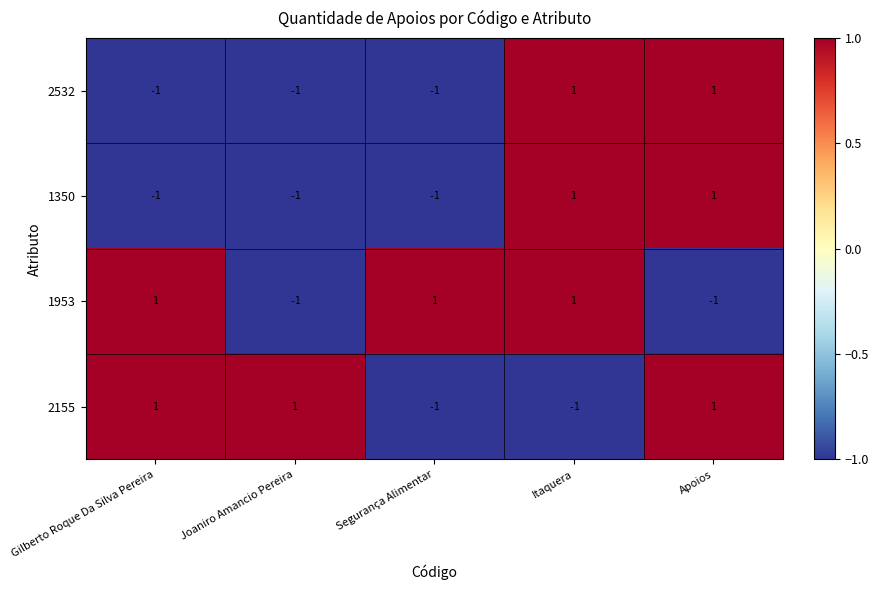

How many series are shown in this chart?

4